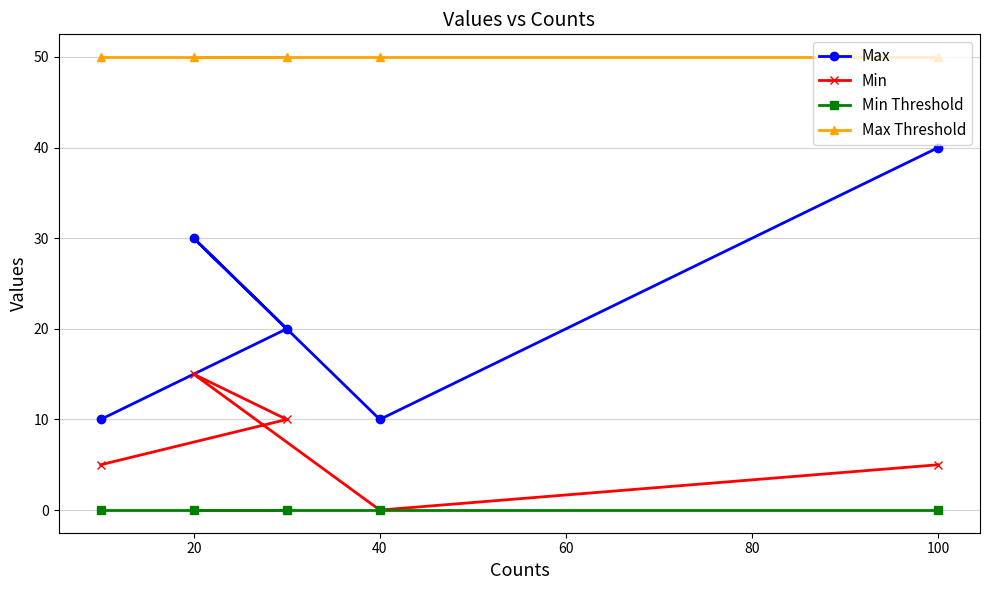

Reading left to right, extract all data points from this chart.

Max: 10	30	20	10	40
Min: 5	15	10	0	5
Min Threshold: 0	0	0	0	0
Max Threshold: 50	50	50	50	50